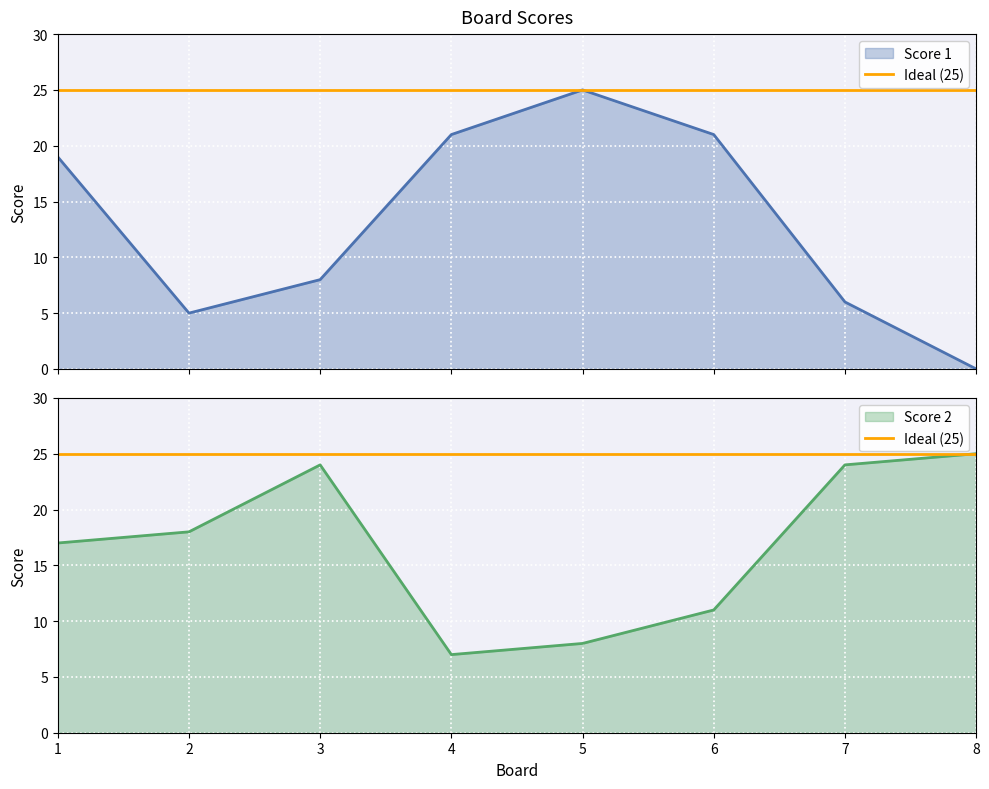

Is the value of Score 1 at 3 greater than the value of Score 2 at 4?

Yes